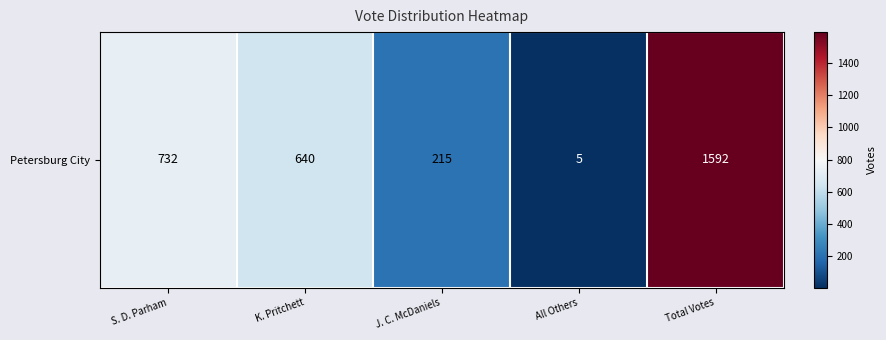

What is the sum of all values?

3184